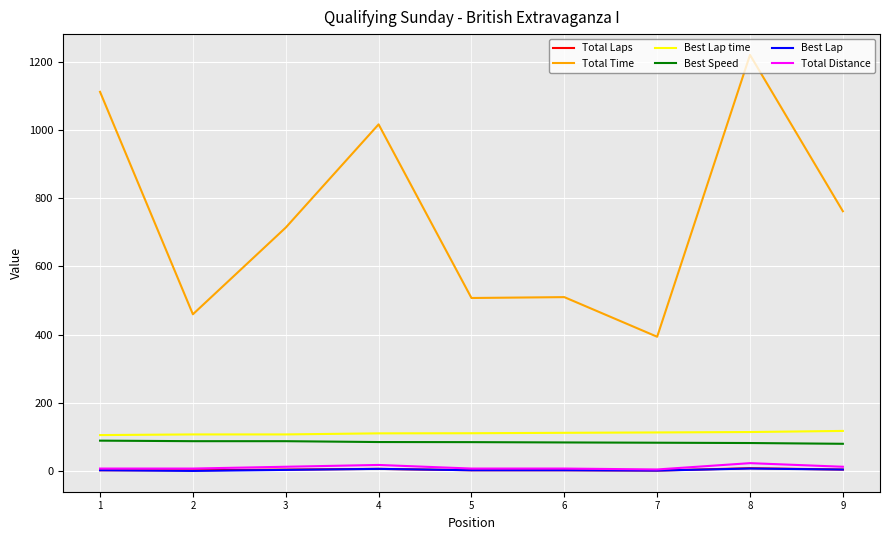

The value of Total Time at 4 is 684.1. True or false?

False